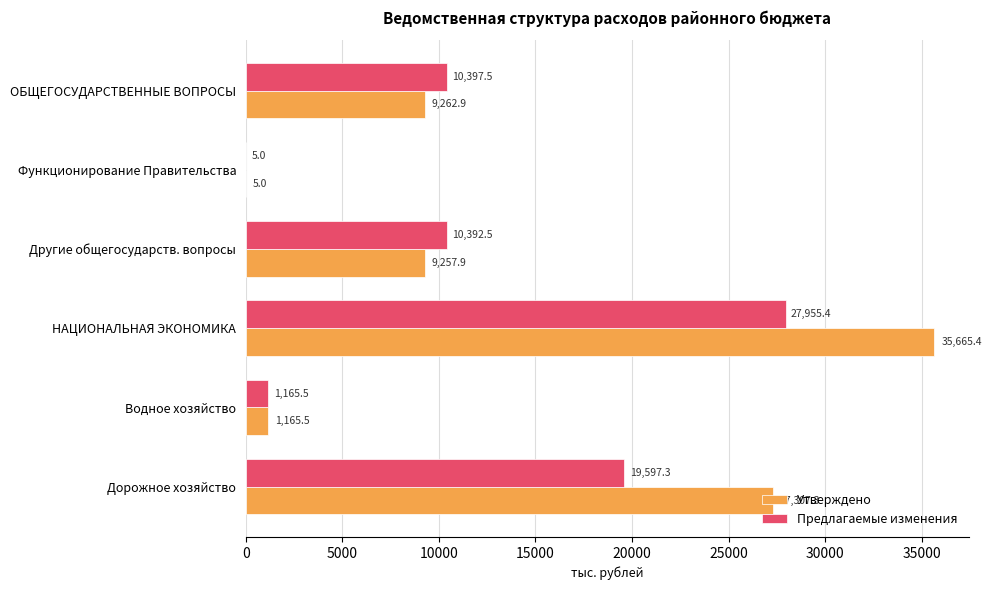

Which category has the highest value across all series?

НАЦИОНАЛЬНАЯ ЭКОНОМИКА